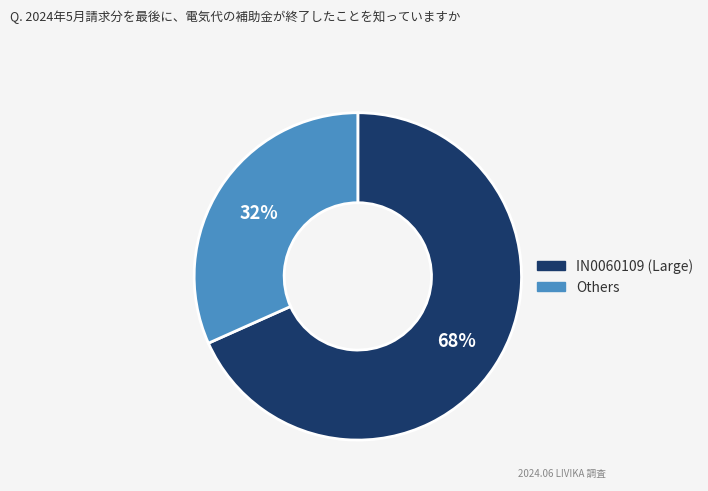

Between Others and IN0060109 (Large), which is larger?

IN0060109 (Large)